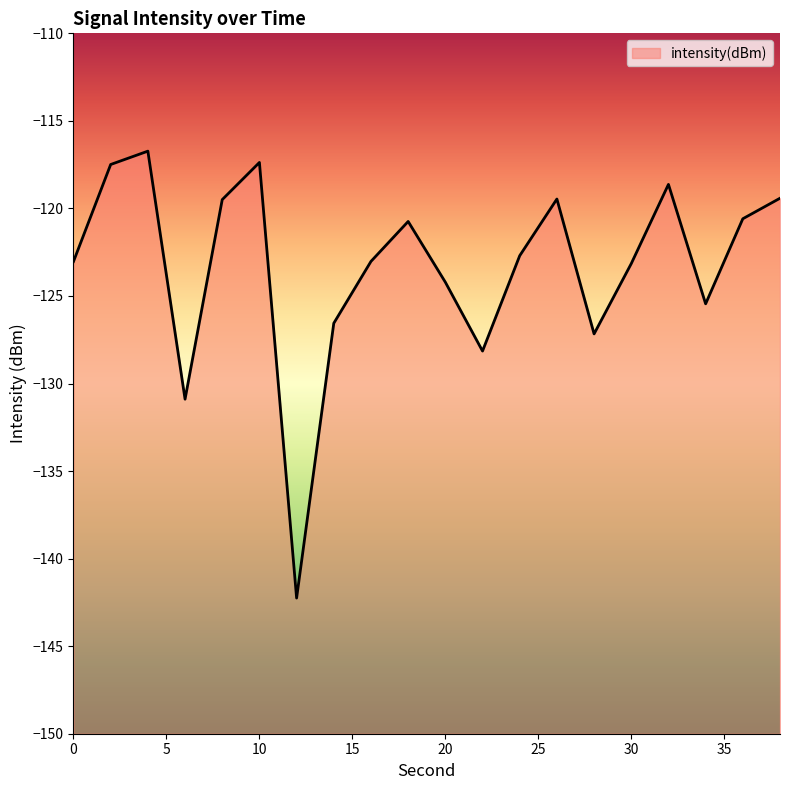

At which label does the data first exceed -122?

2